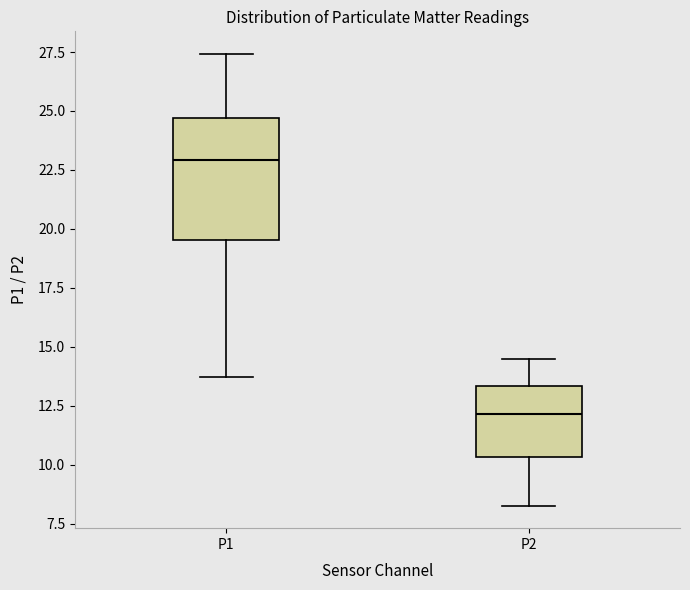

Reading left to right, read every box against the y-axis: the position of its median line, the range the box covers, and the ends of its whiskers. The values are not printed on the chart, so give them approximately, as read against the axis.

P1: median 23.0, box 19.5 to 24.5, whiskers 13.5 to 27.5
P2: median 12.0, box 10.5 to 13.5, whiskers 8.5 to 14.5